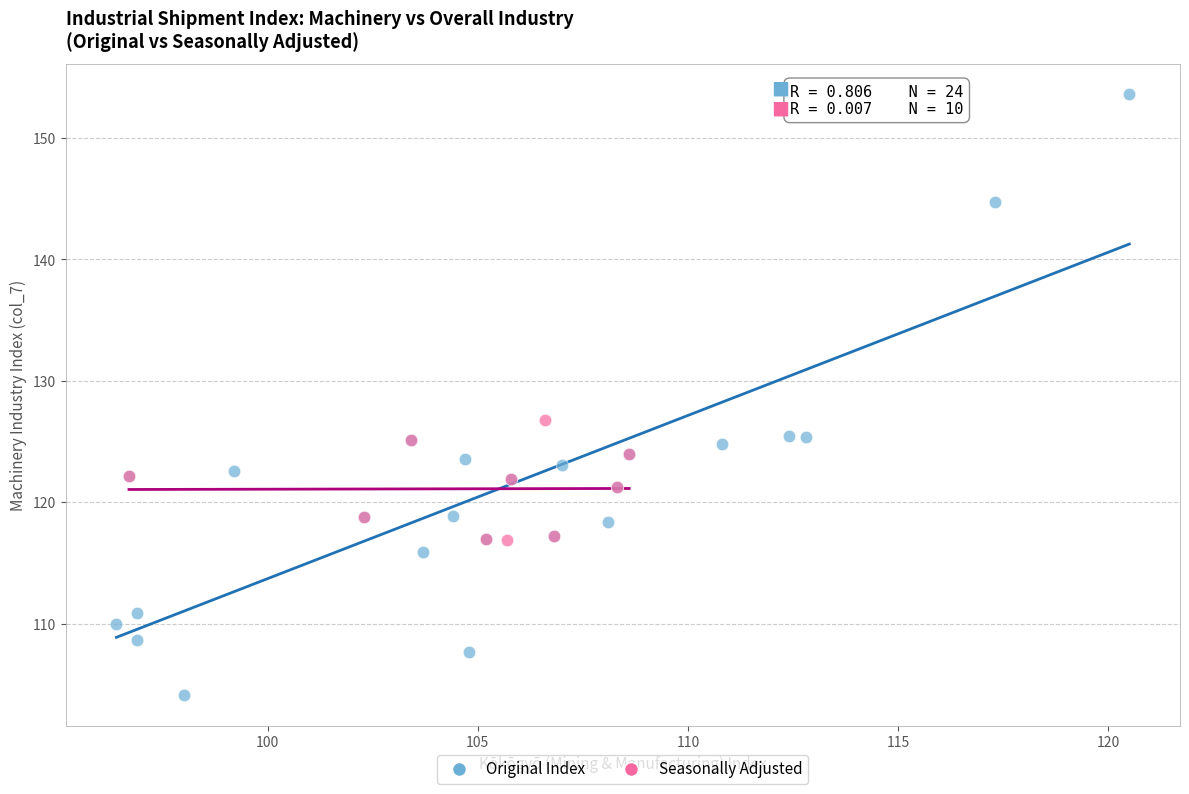

Which series has the largest Y range (max minus min)?

Original Index